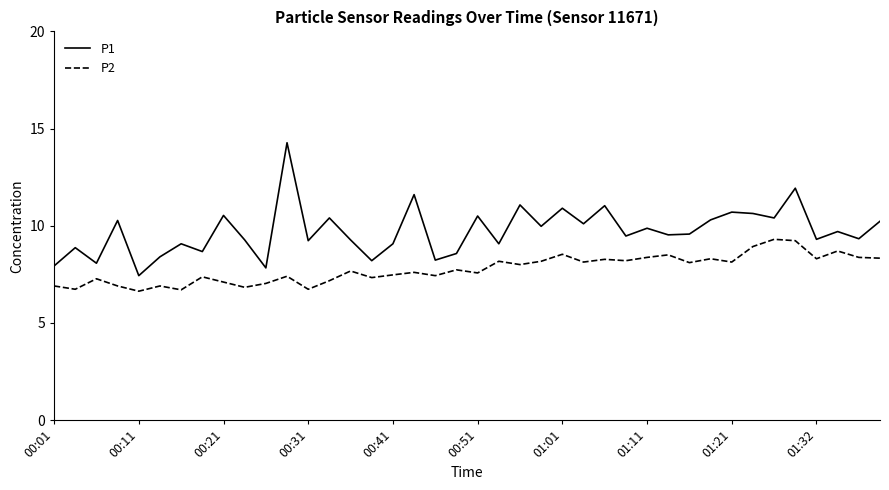

True or false: P1 and P2 intersect in this chart.

False